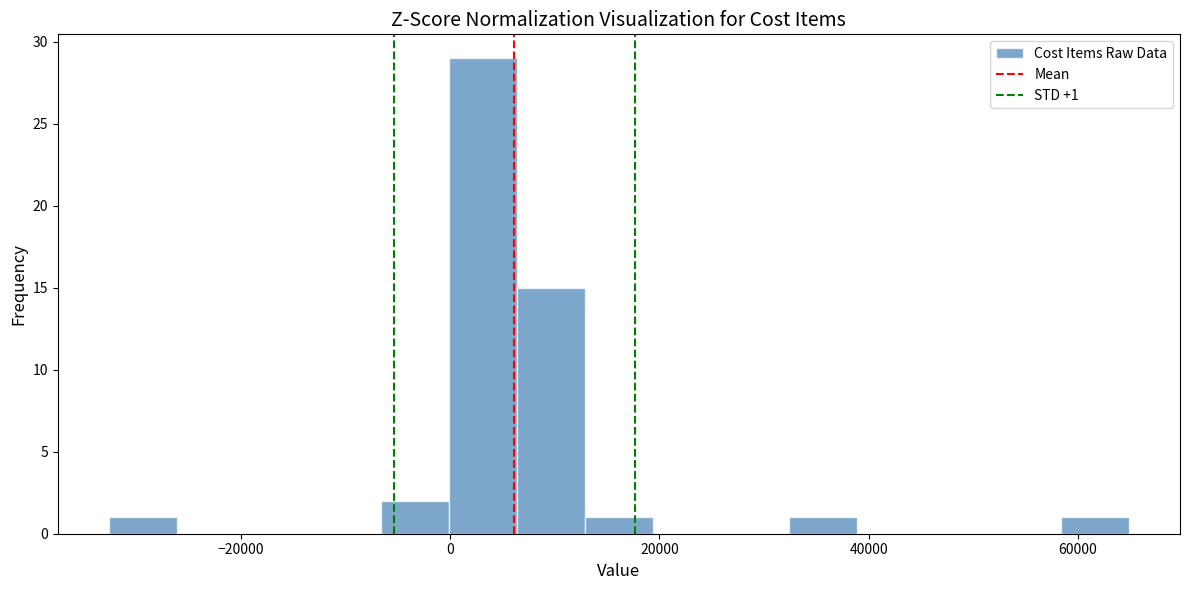

Read against the x-axis, roughly where is the centre of the tallest bar?

4000